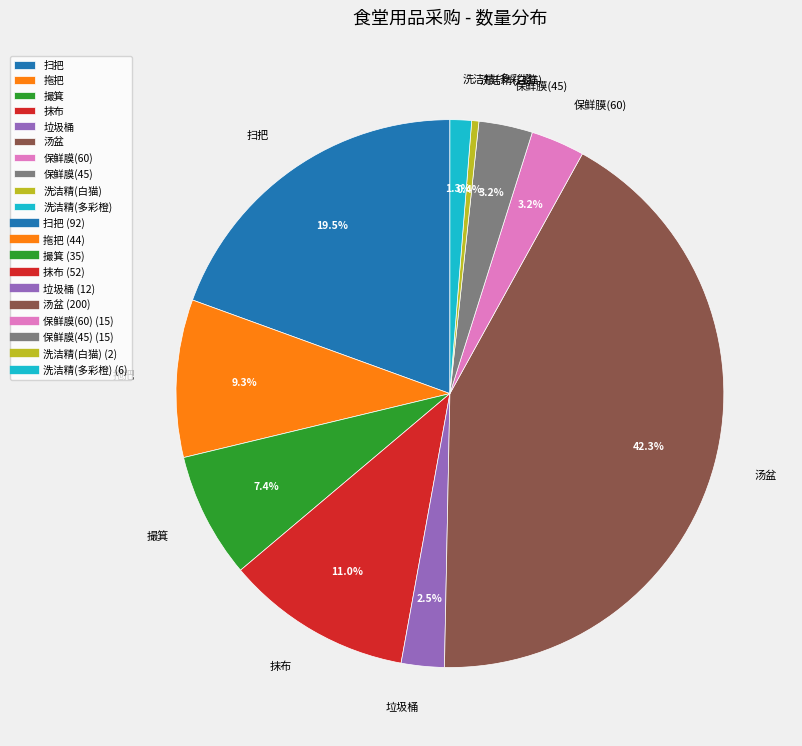

To the nearest percent, what is the average slice percentage?

10%